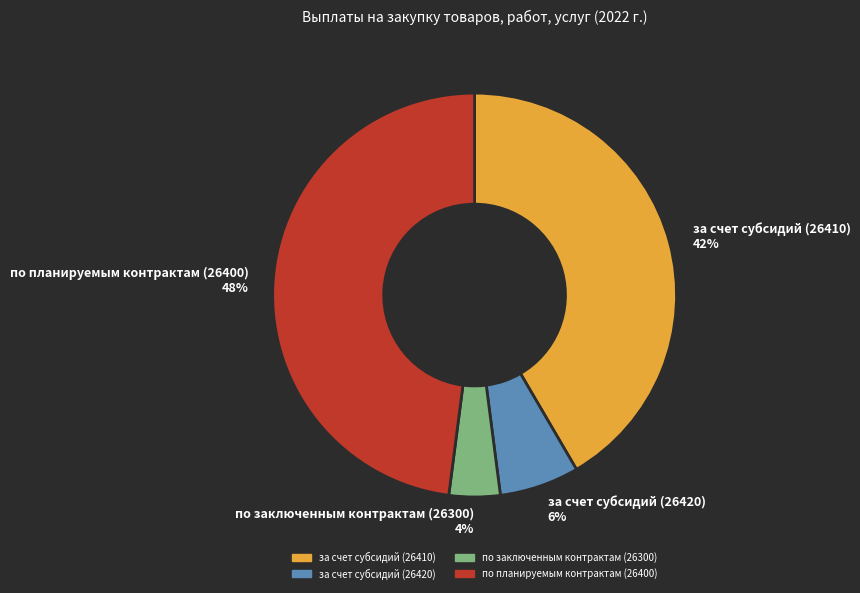

Combined, do по планируемым контрактам (26400) and за счет субсидий (26410) account for over 50%?

Yes